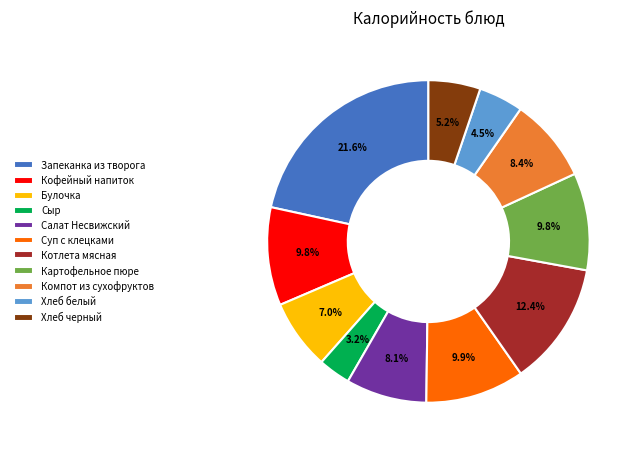

Count the number of slices in the pie.

11